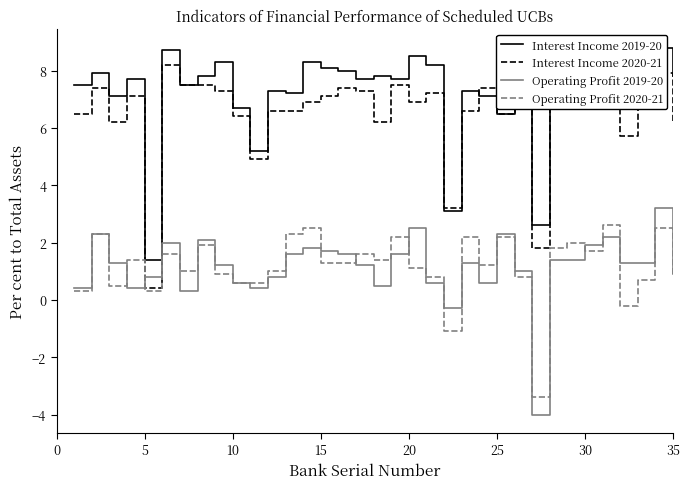

After their last crossing, which series has the higher values: Interest Income 2020-21 or Operating Profit 2019-20?

Interest Income 2020-21